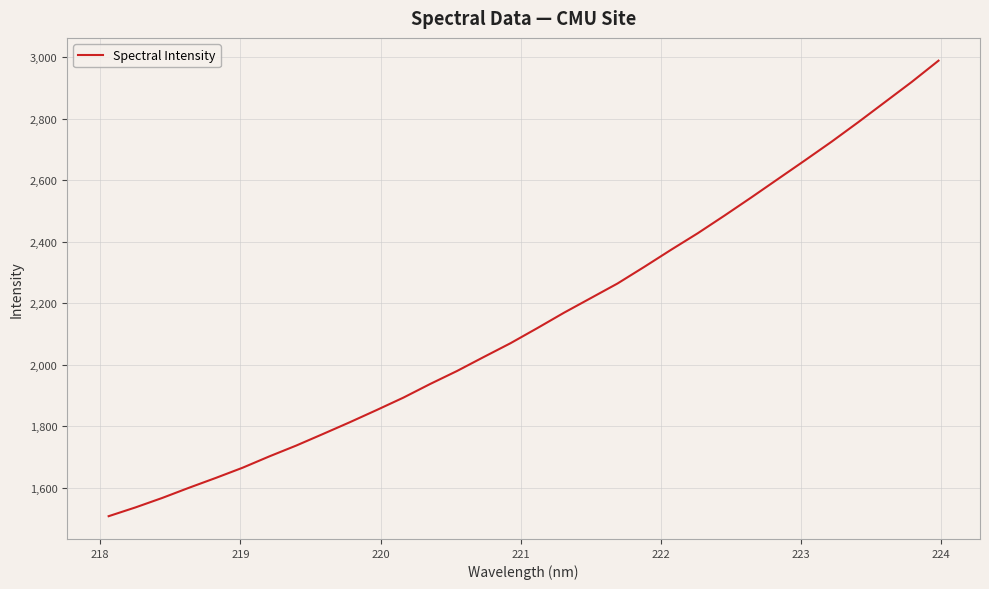

What is the greatest value displayed?

2988.4